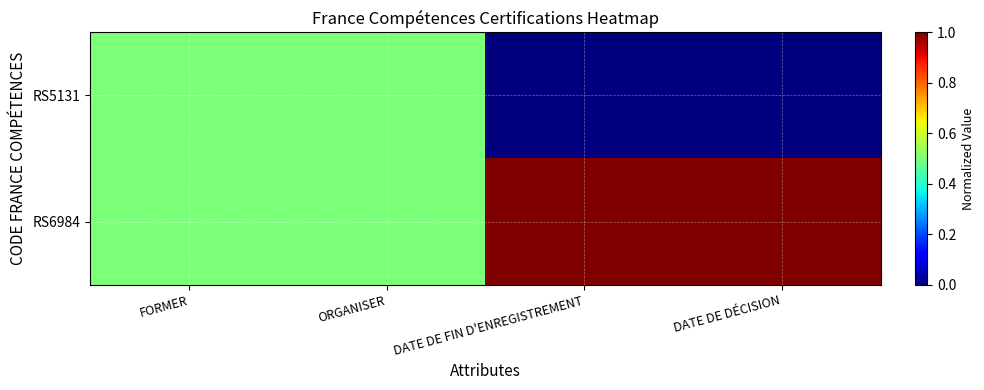

At how many categories does at least one series exceed 0?

4